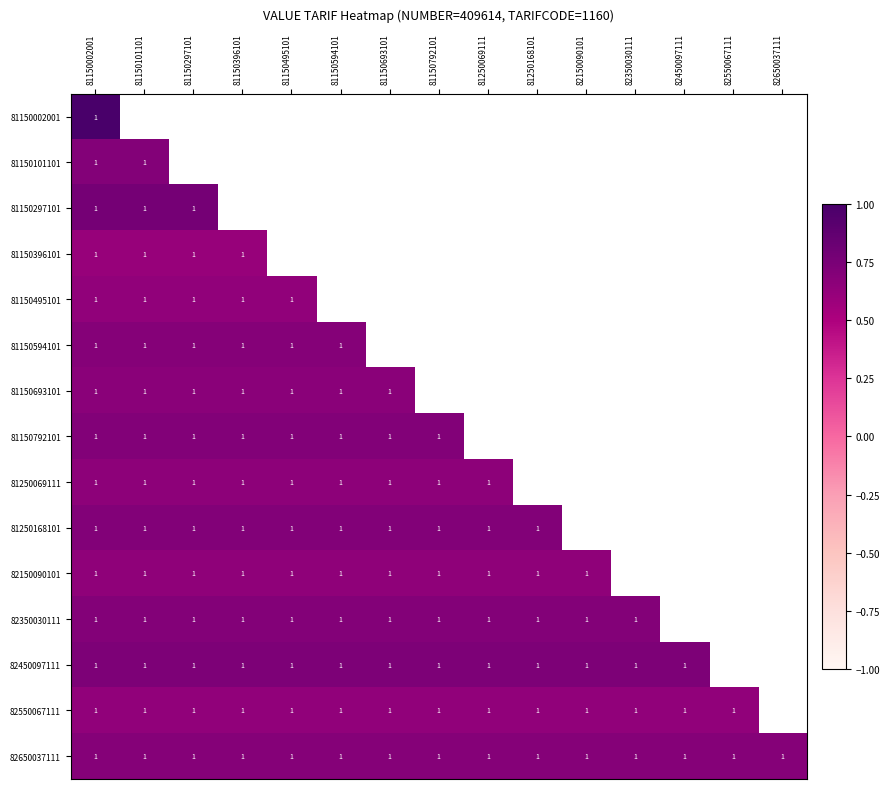

At which label is 81150002001 closest to 1?

81150002001